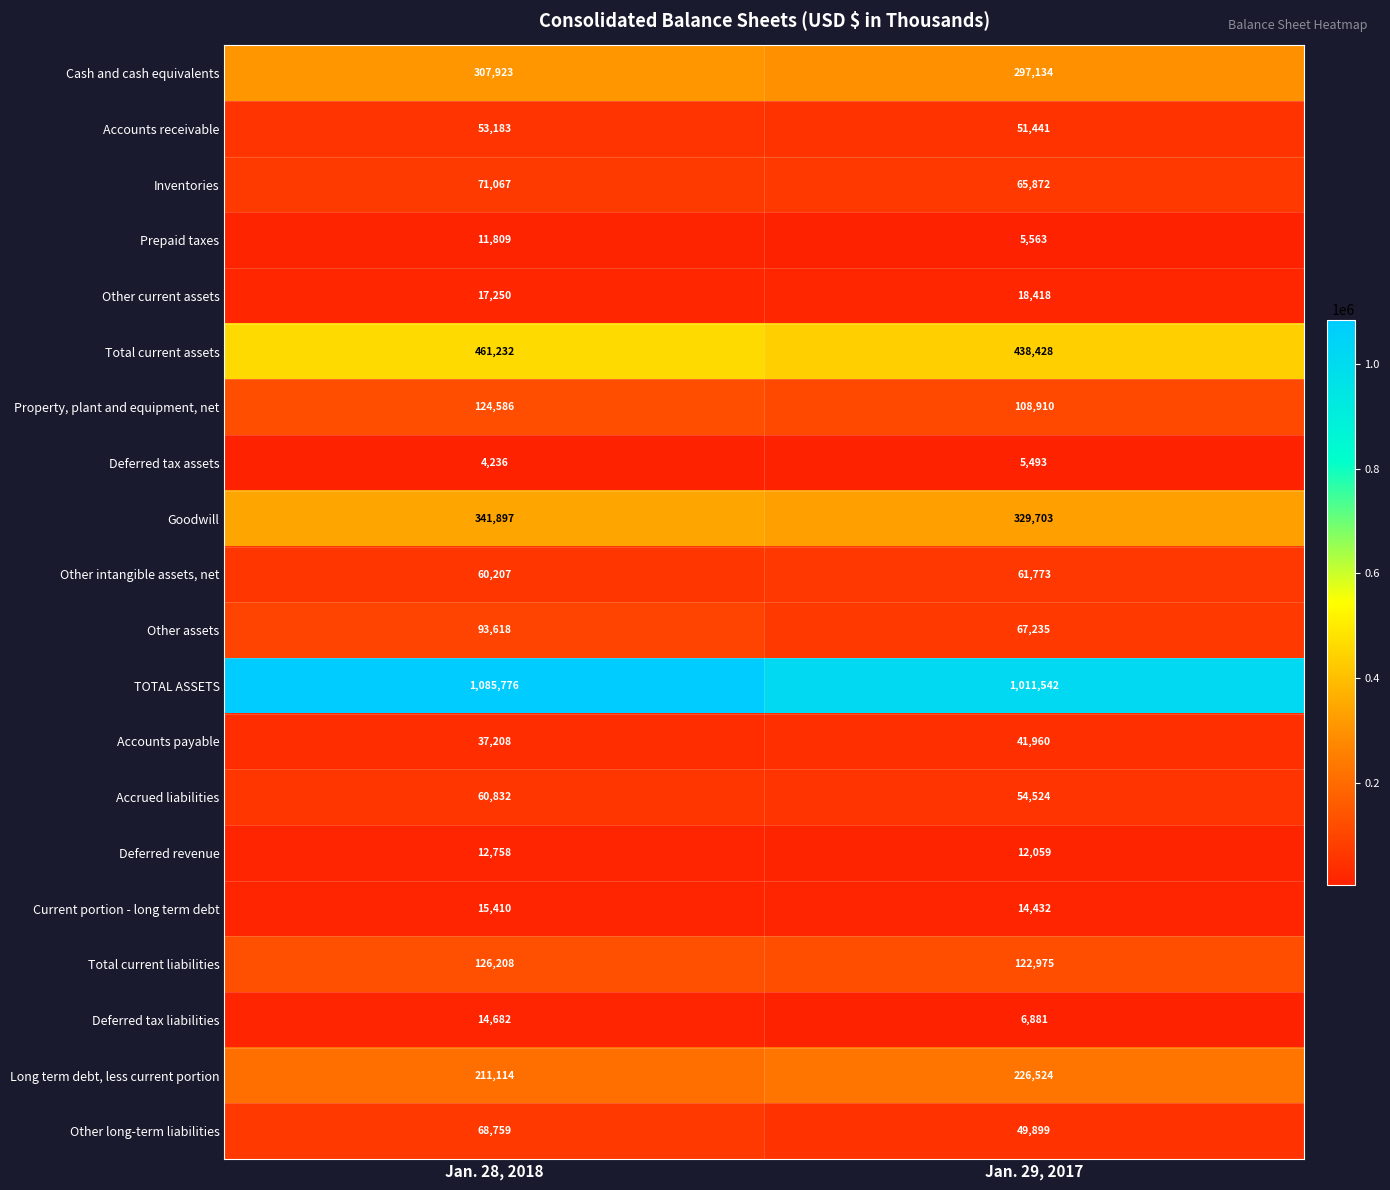

Which series has the widest spread of values?

TOTAL ASSETS